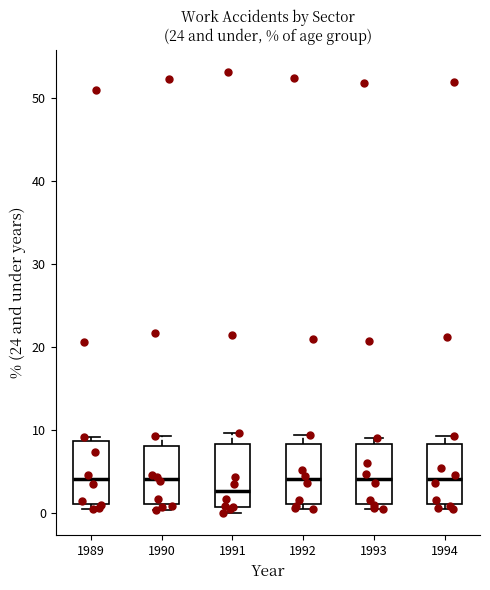

Where is the upper edge of the box at x = 1992 on the y-axis? The values are not printed on the chart, so give them approximately, as read against the axis.

8